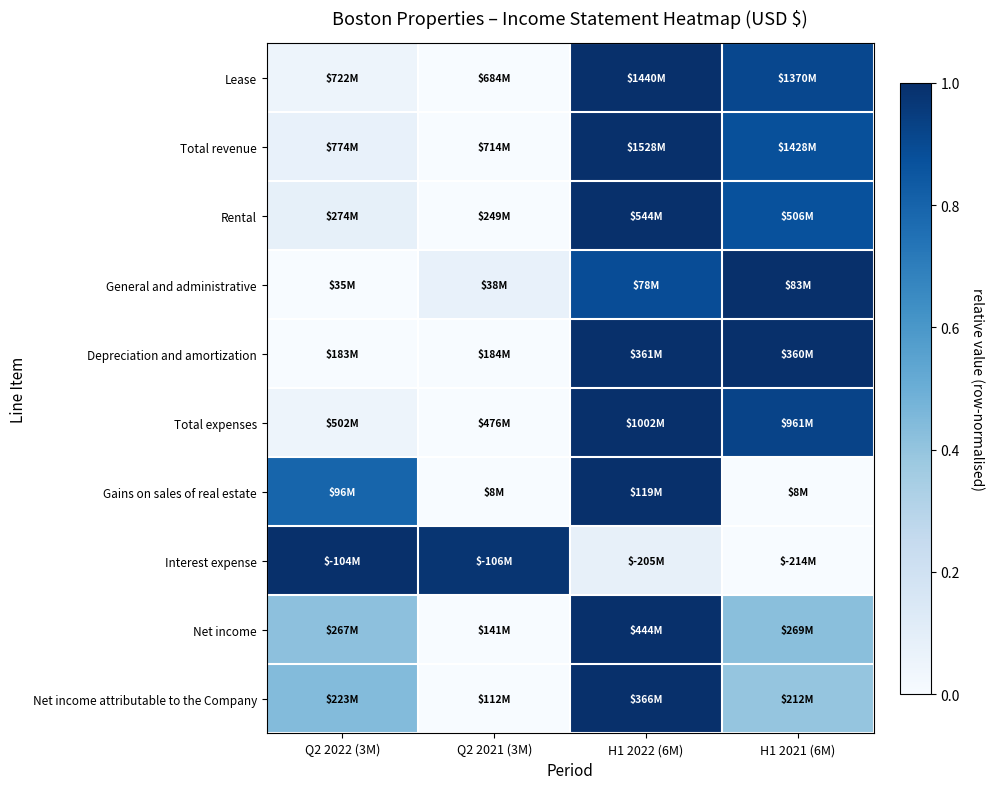

At which category is the sum across all series the highest?

H1 2022 (6M)